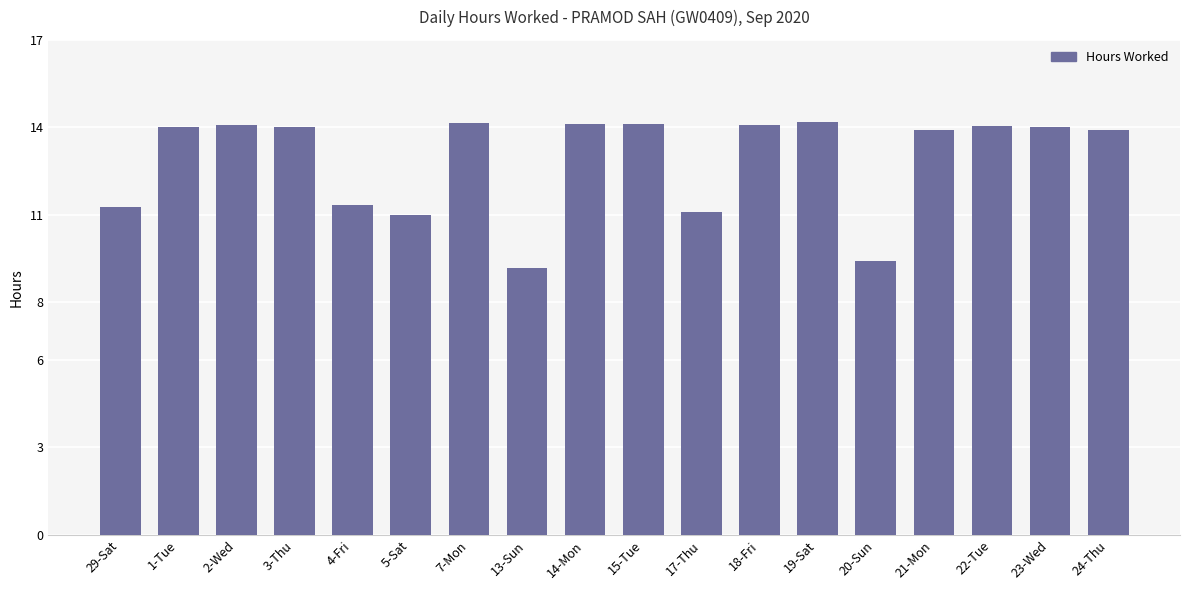

Between 21-Mon and 17-Thu, which is larger?

21-Mon